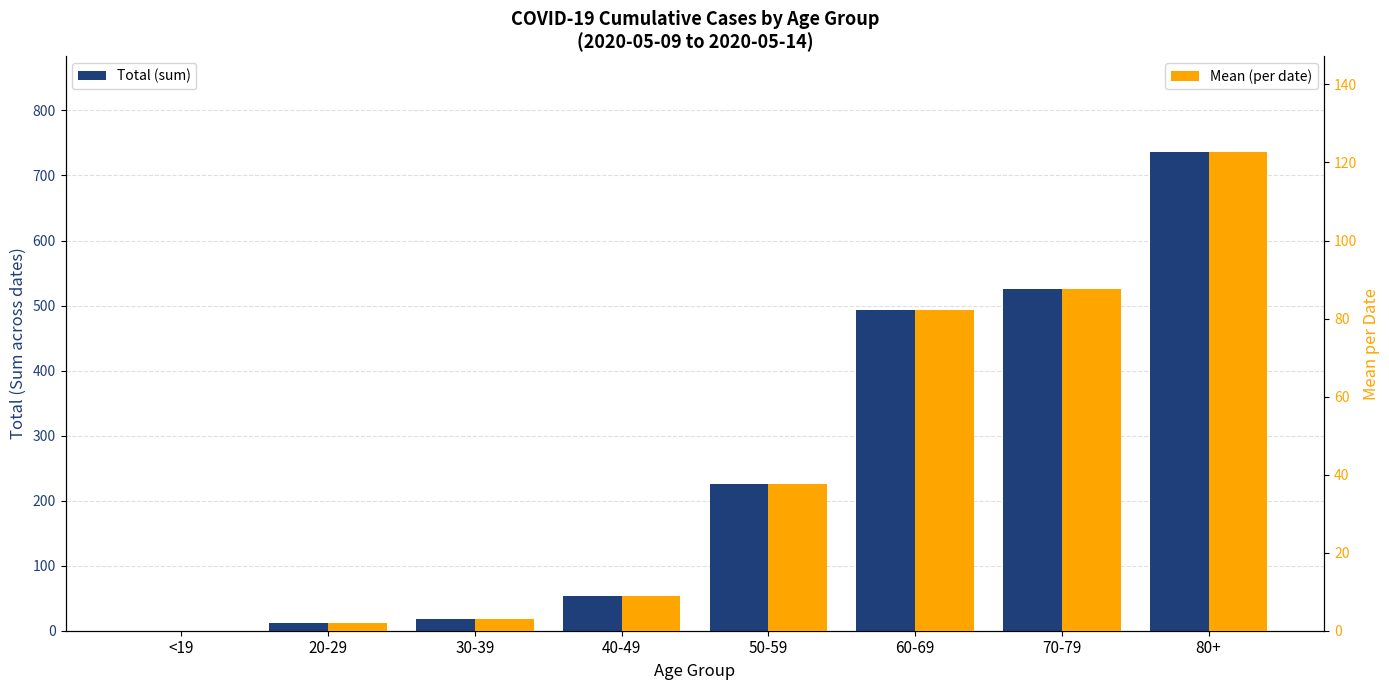

What is the difference between the highest and lowest values at 60-69?

410.8